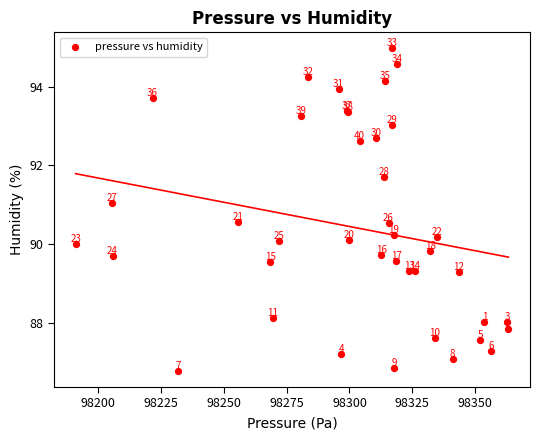

What Y value in the scatter plot is closest to 90?

90.0